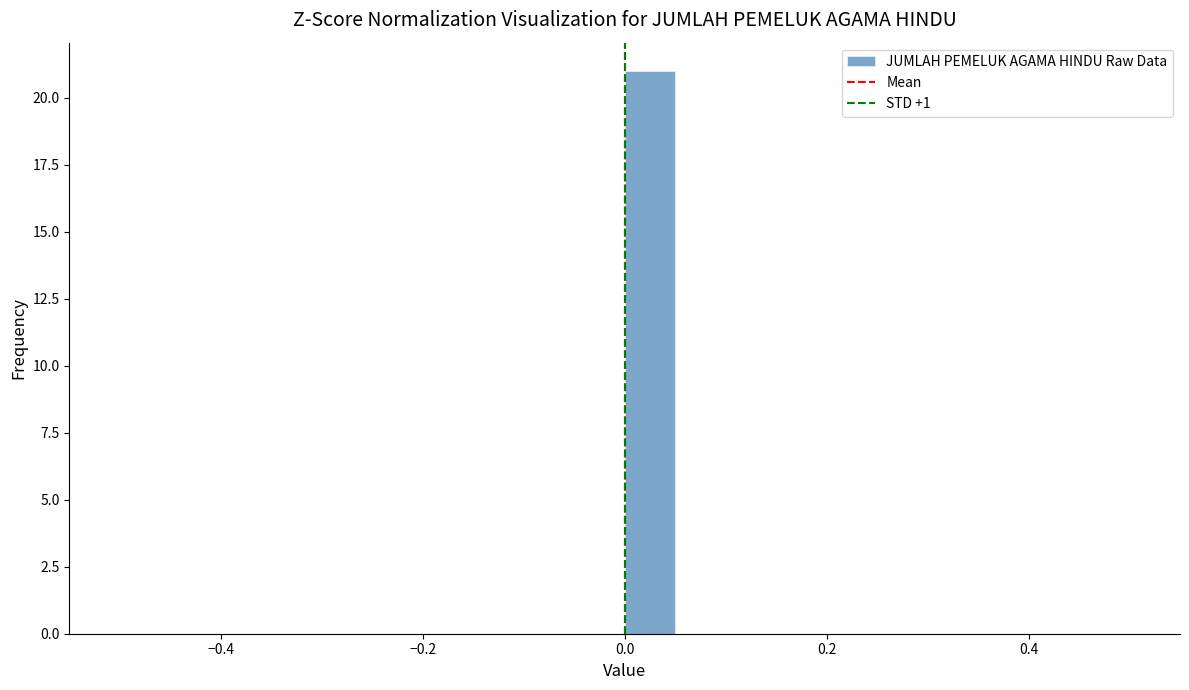

Read against the x-axis, roughly where is the centre of the tallest bar?

0.02